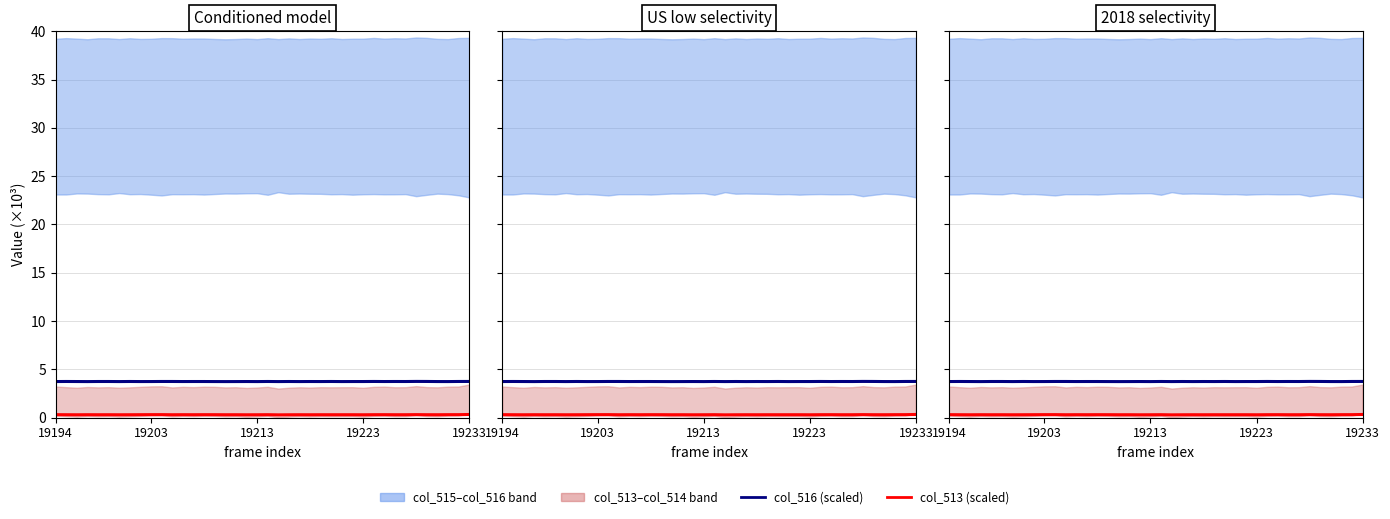

True or false: col_516 line and col_513 line intersect in this chart.

False